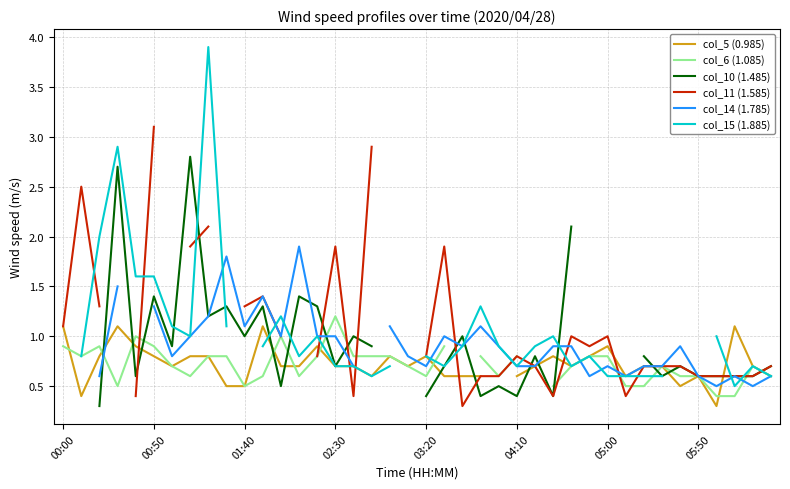

Does the chart display data point markers on the line(s)?

No